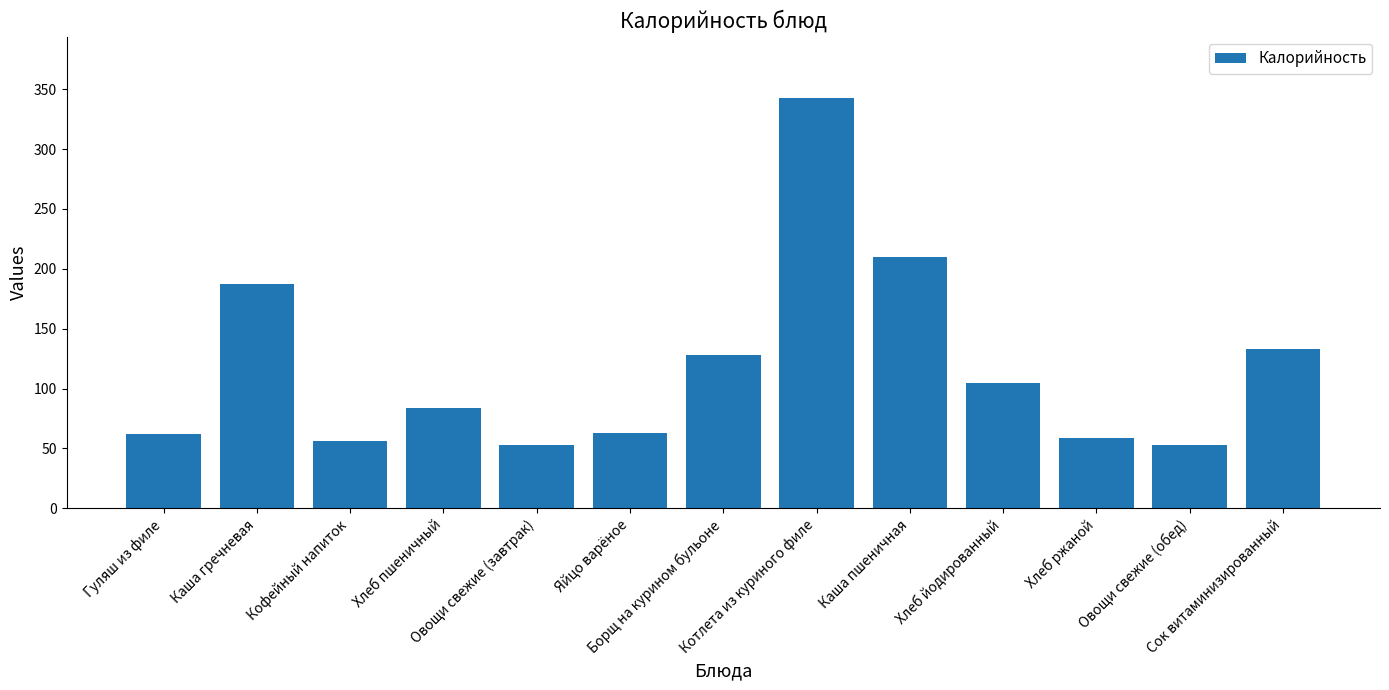

What is the minimum value shown in the chart?

52.5